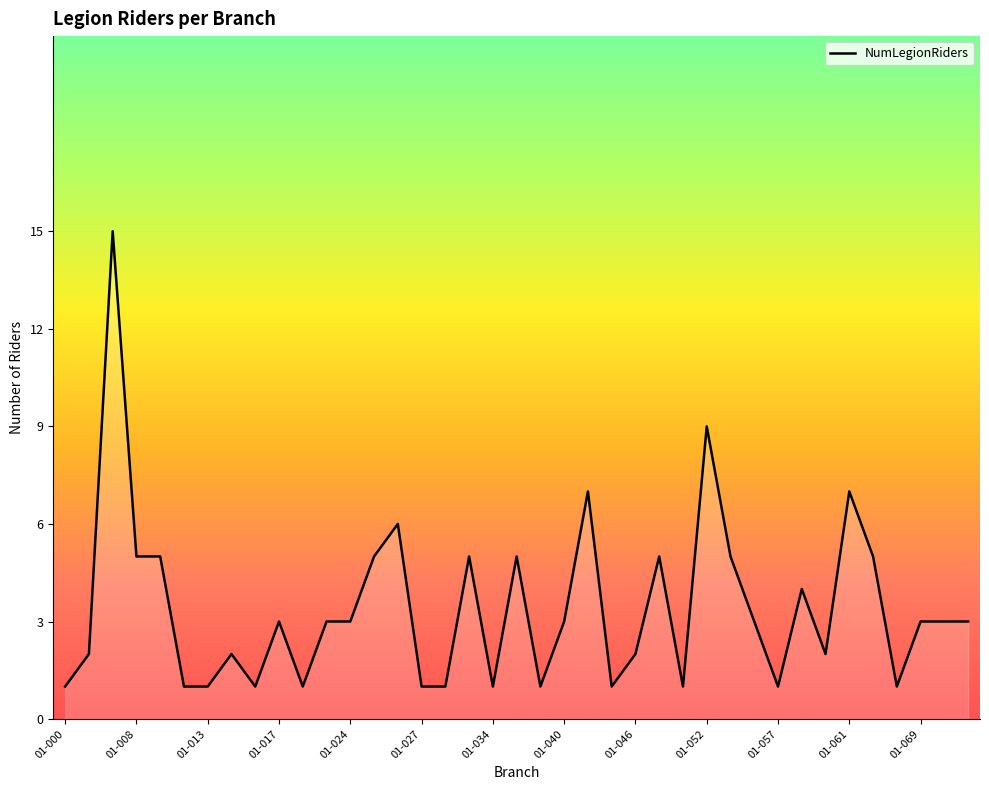

What is the difference between the maximum and minimum values?

14